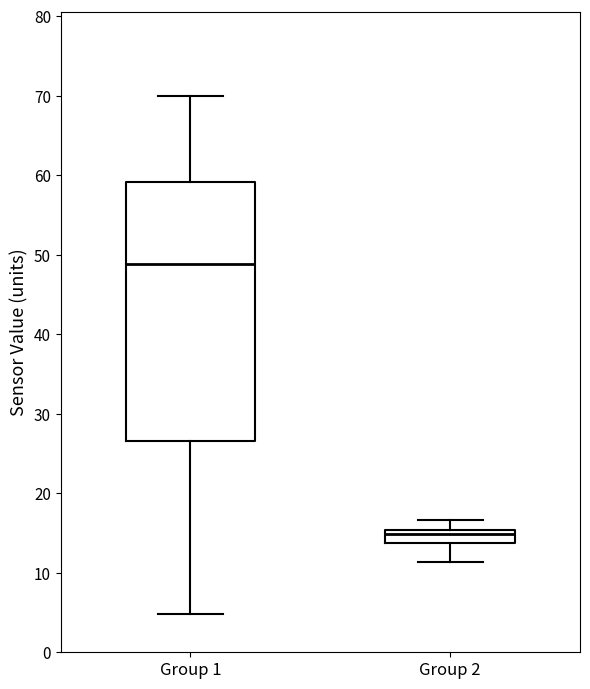

Reading left to right, transcribe this box plot: for each box, give where its median line is, the range the box spans, and where its two whiskers end, as read against the y-axis. The values are not printed on the chart, so give them approximately, as read against the axis.

Group 1: median 49, box 27 to 59, whiskers 5 to 70
Group 2: median 15 (just below the box's upper edge), box 14 to 15, whiskers 11 to 17